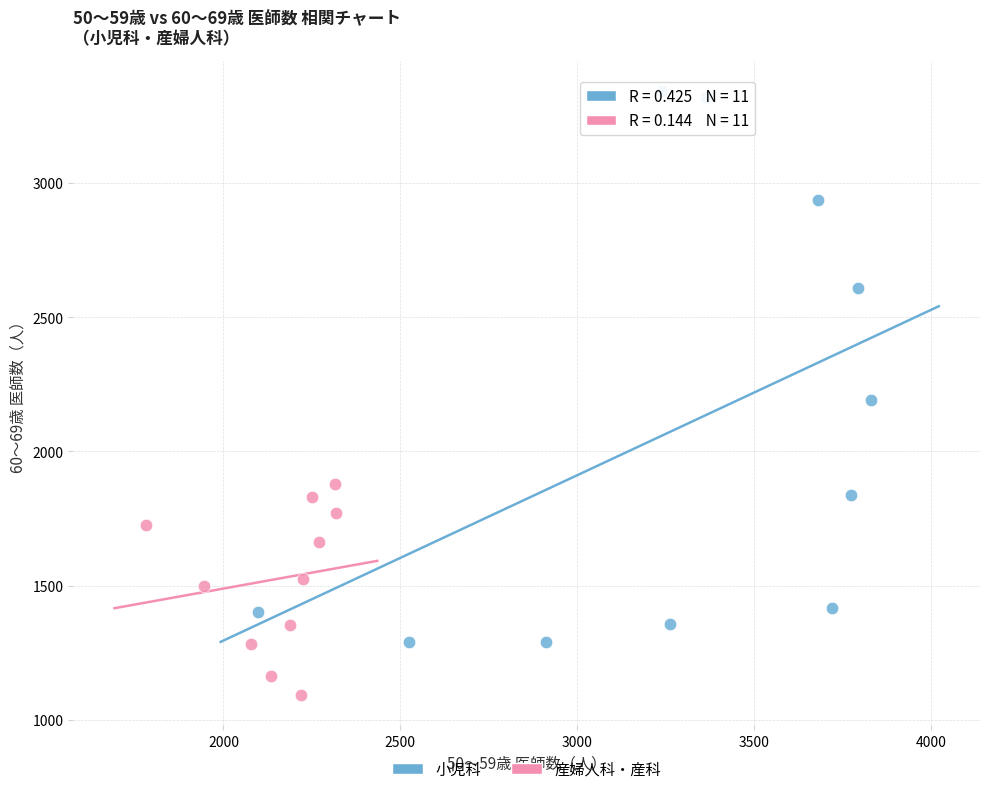

Which series has the largest Y range (max minus min)?

小児科